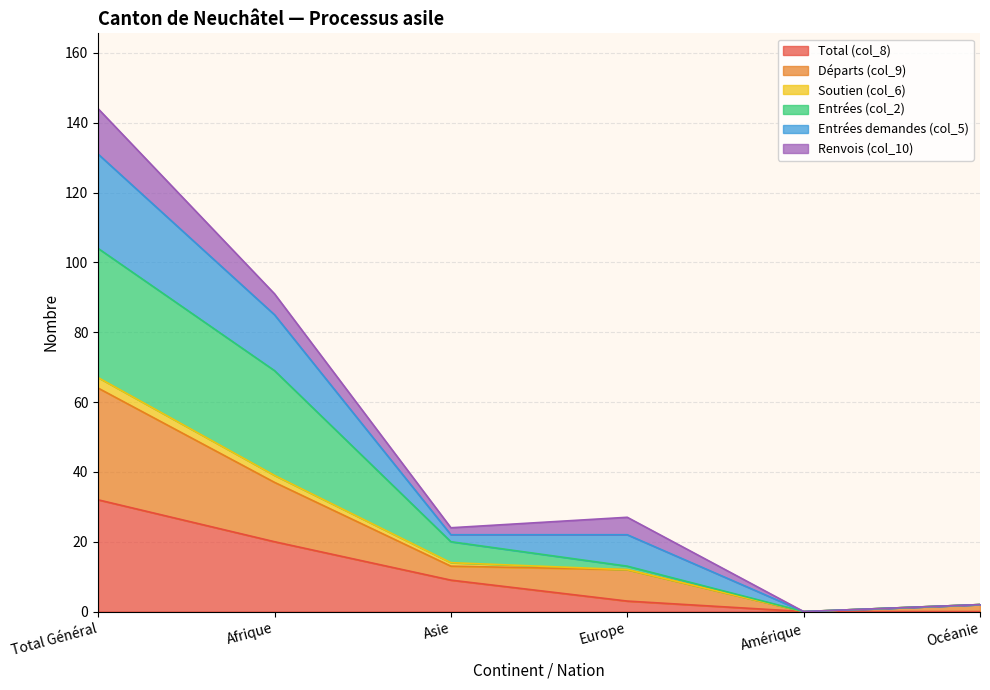

The value of Total (col_8) at Océanie is 0. True or false?

True